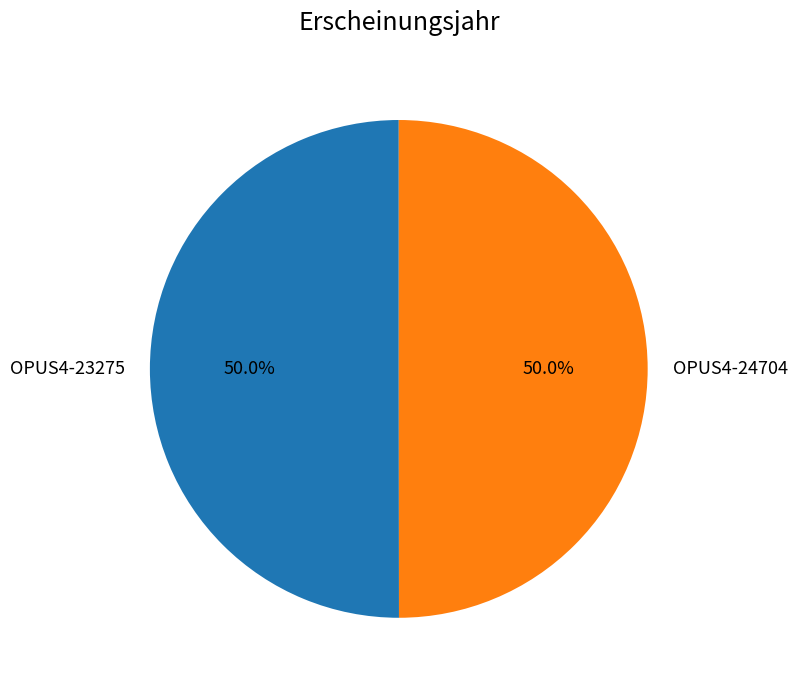

What portion of the pie excludes OPUS4-24704?

50.0%